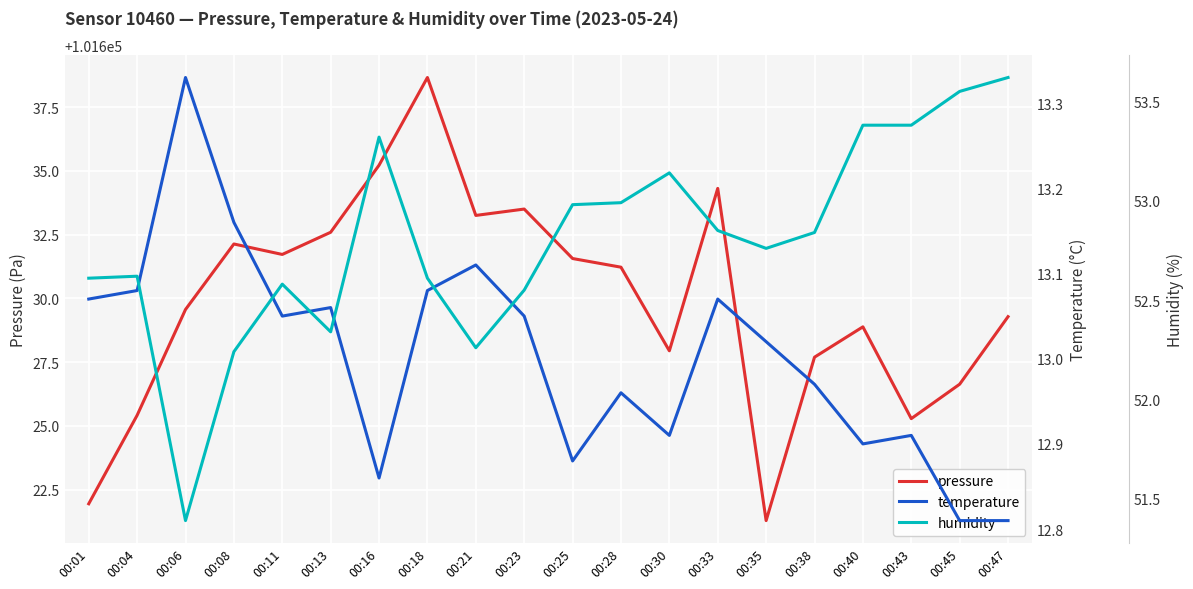

True or false: pressure and humidity cross at least once.

False